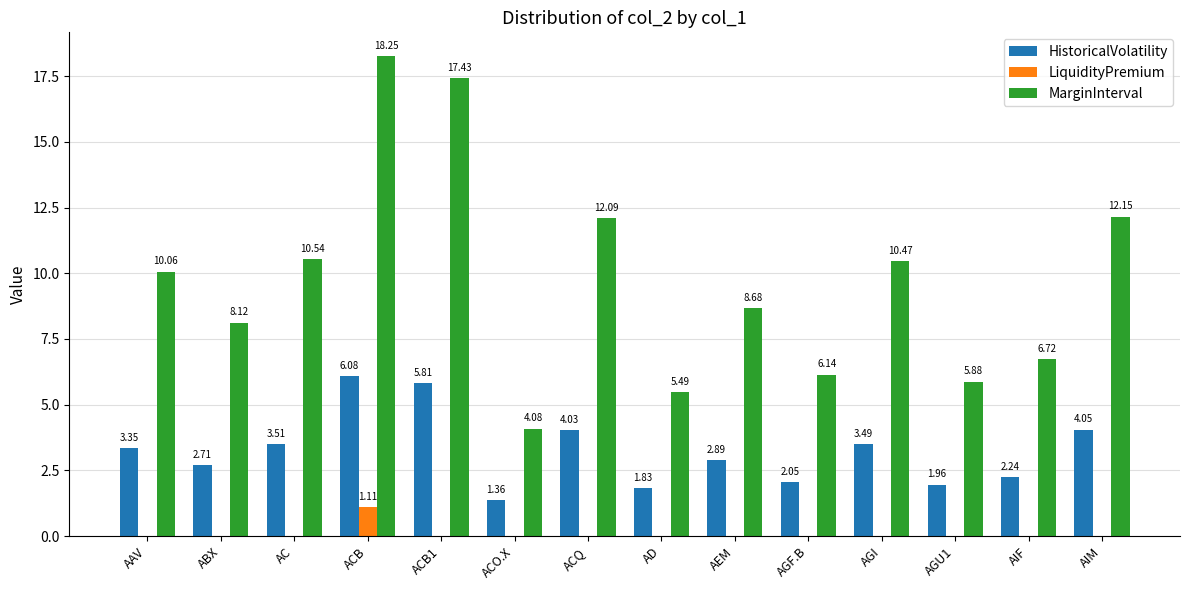

At which label does MarginInterval first exceed 10?

AAV